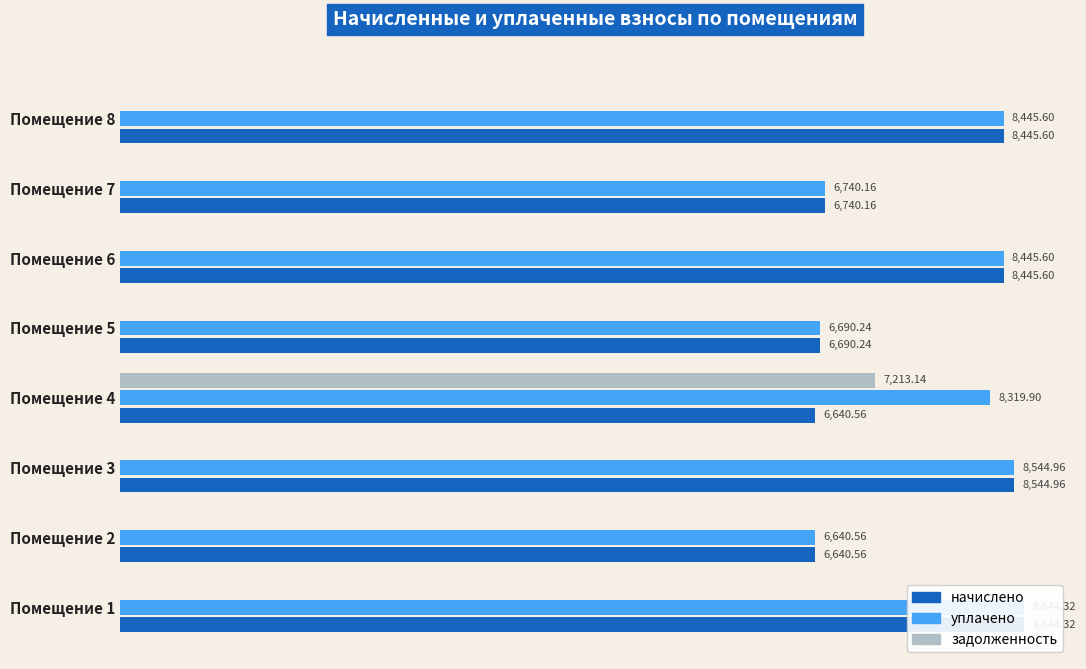

What is the total value across all series at Помещение 4?

22173.6